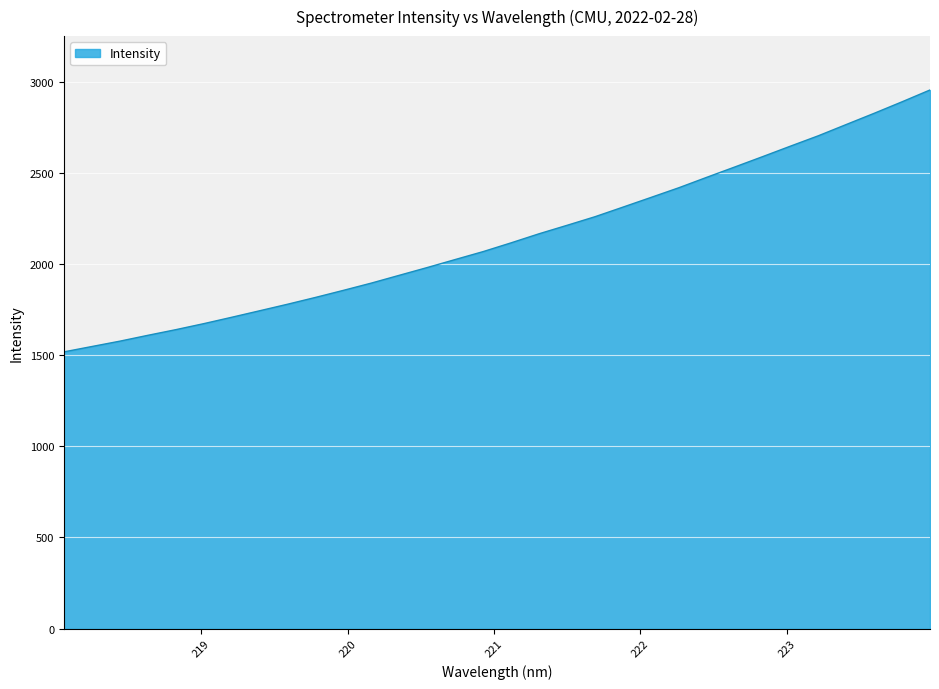

What is the maximum value shown in the chart?

2954.5